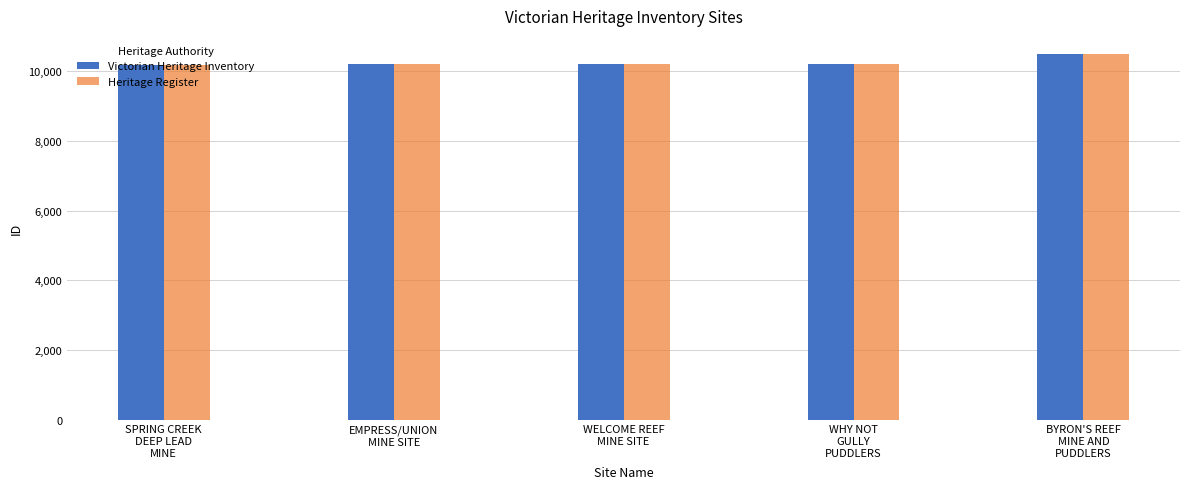

What is the lowest value of the Victorian Heritage Inventory series?

10175